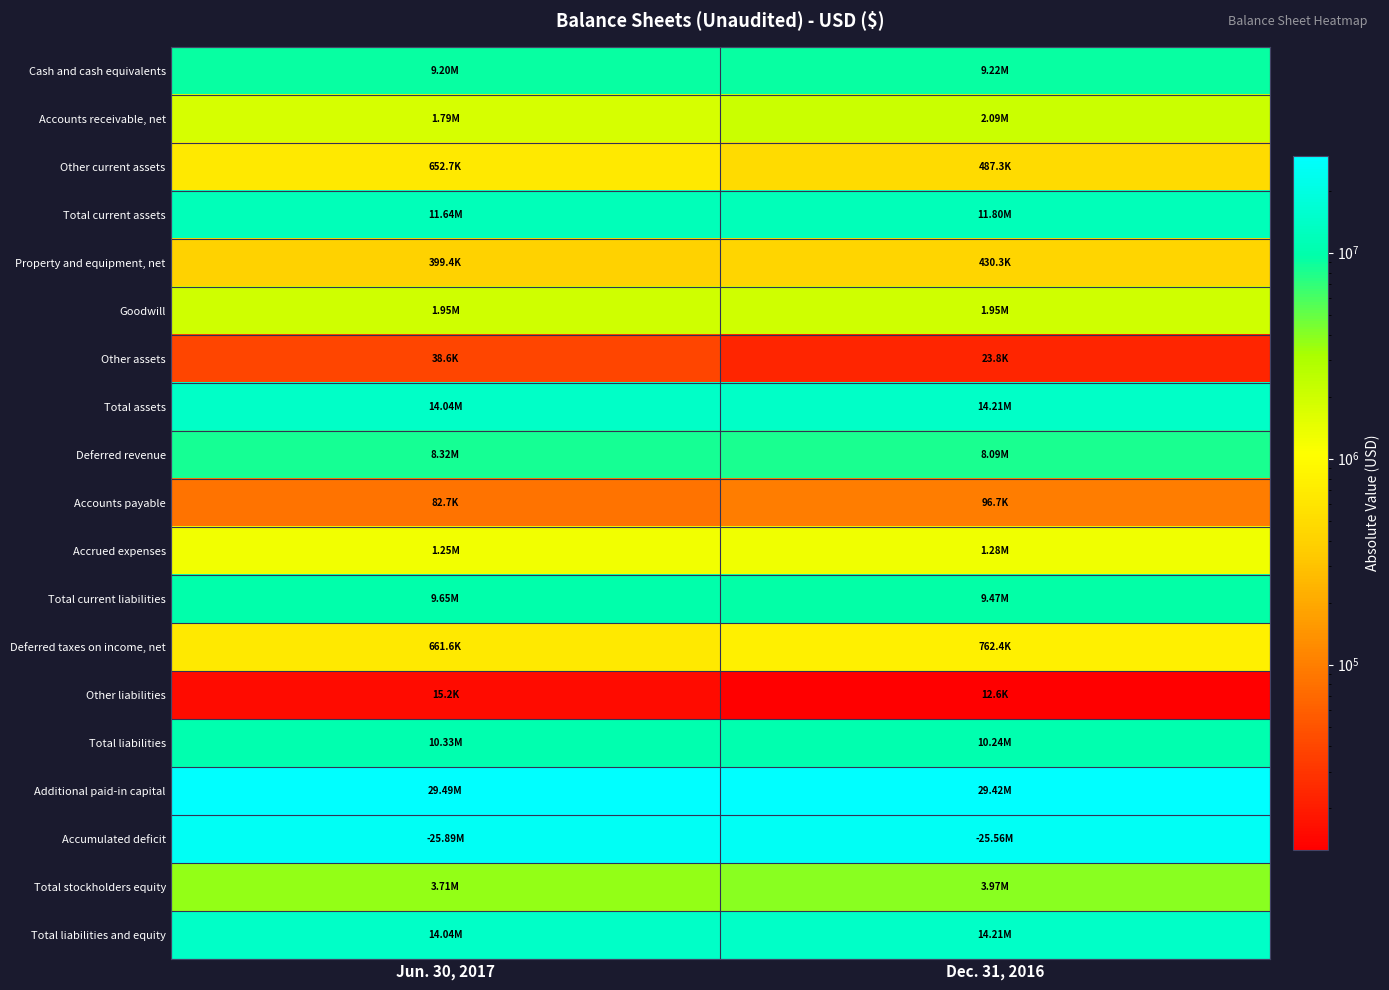

Between Jun. 30, 2017 and Dec. 31, 2016, which series saw the biggest shift?

Accumulated deficit